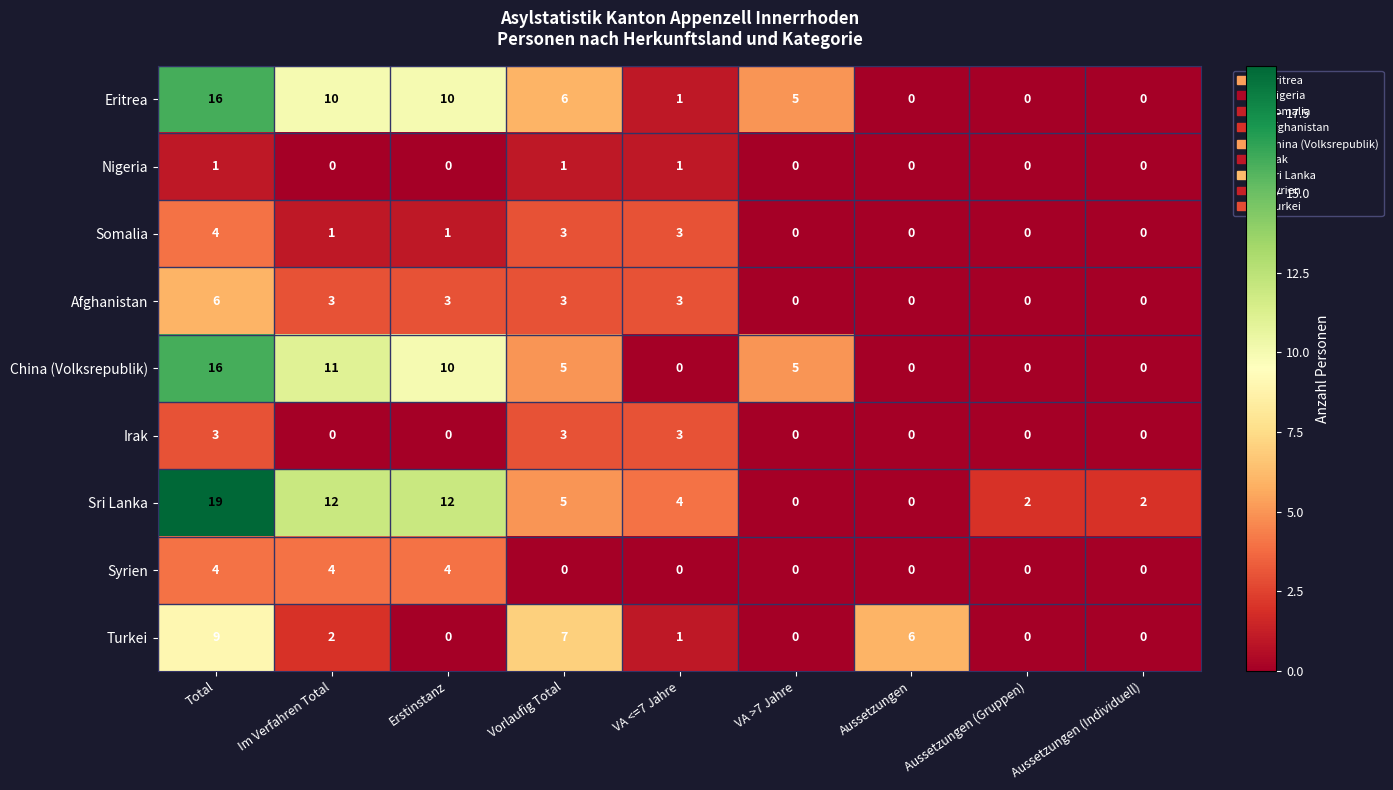

The Afghanistan series shows 3 at Erstinstanz. True or false?

True